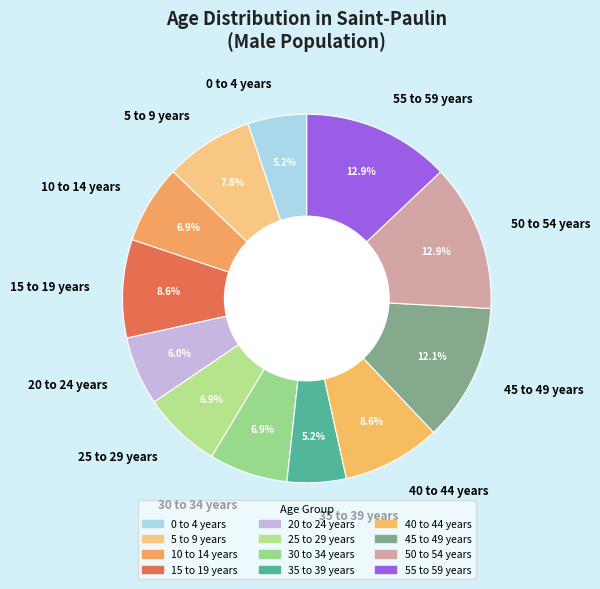

Does 45 to 49 years represent more than half of the total?

No